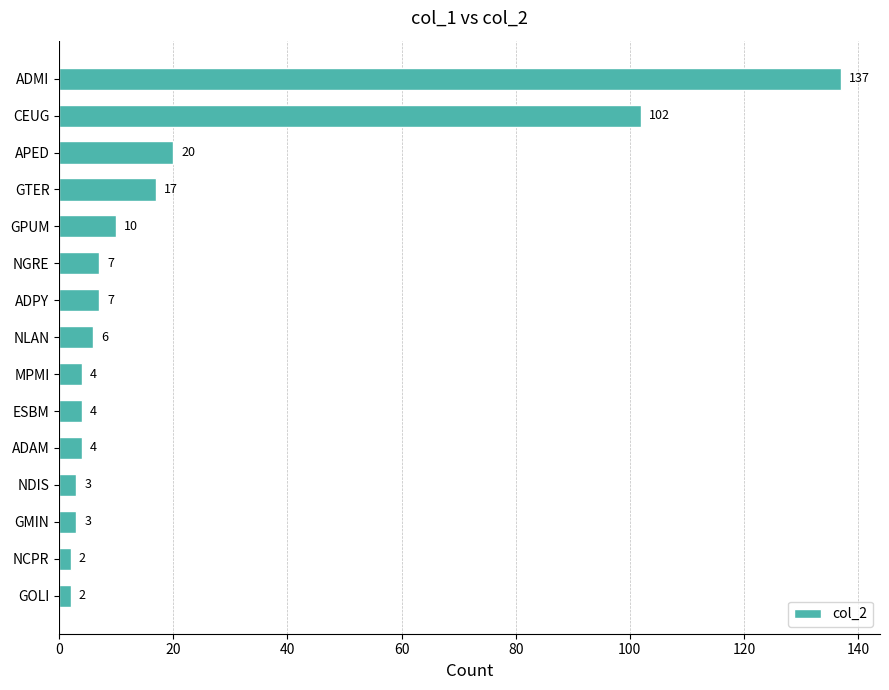

Where is the data nearest to the value 69?

CEUG